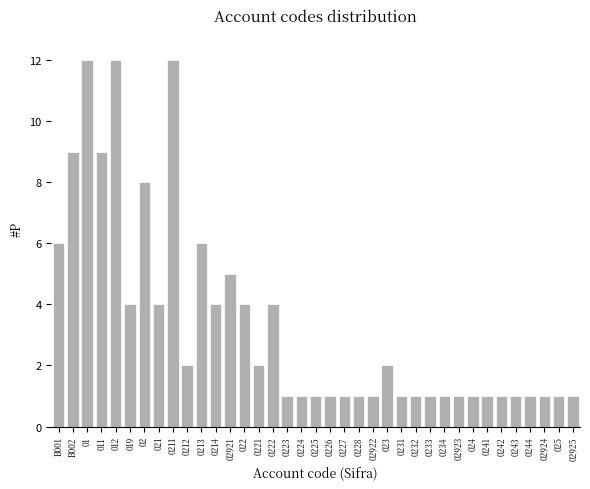

True or false: the data shows 0 at 0224.

False